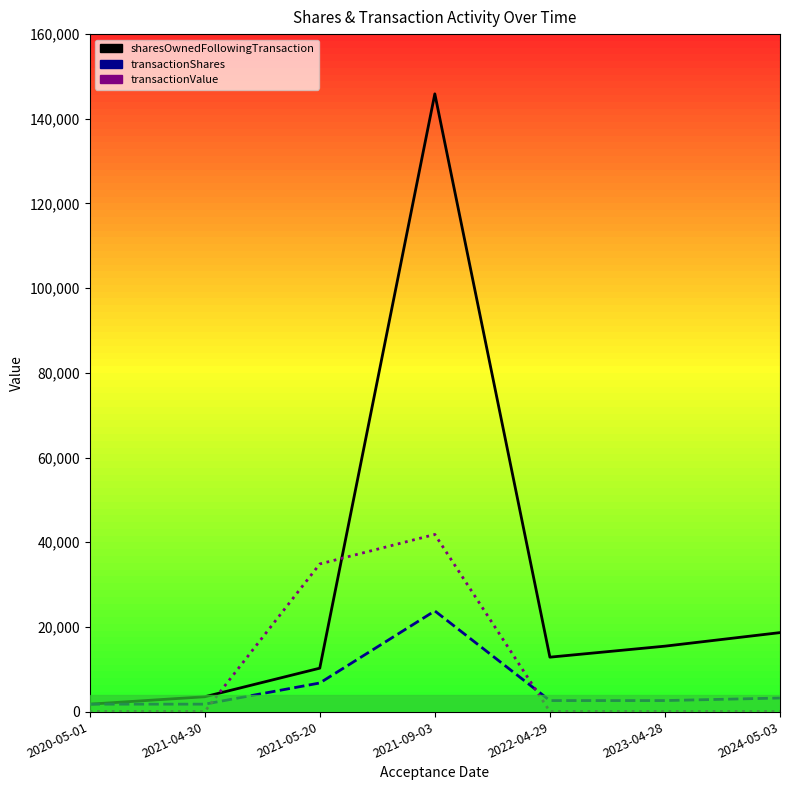

Which series changed the most between 2020-05-01 and 2022-04-29?

sharesOwnedFollowingTransaction